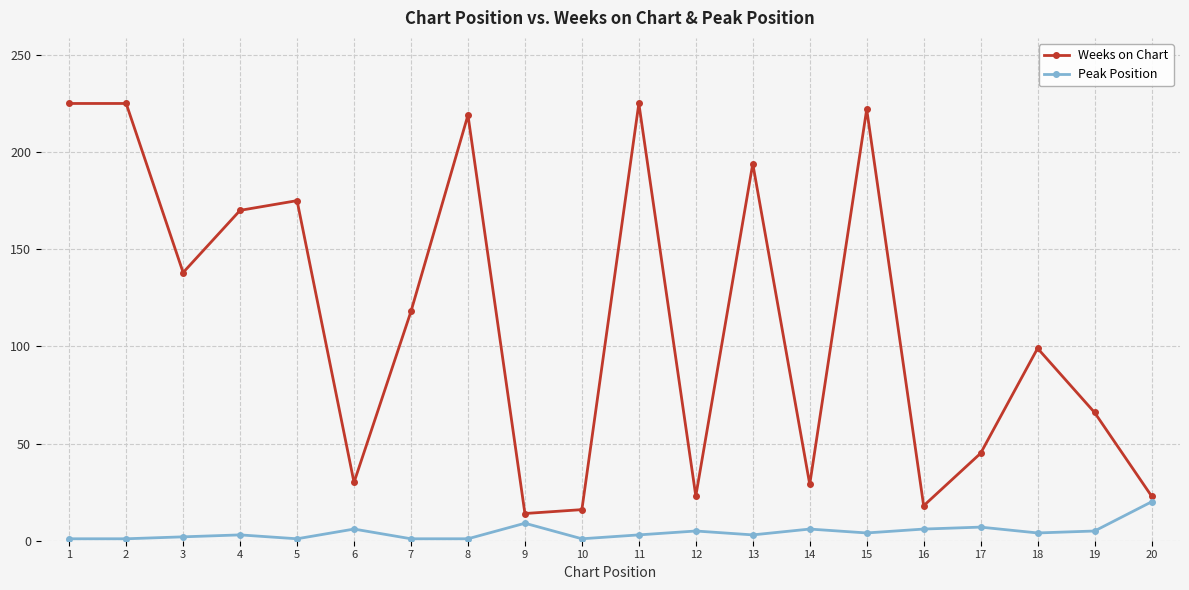

What is the sum of all Peak Position values?

89